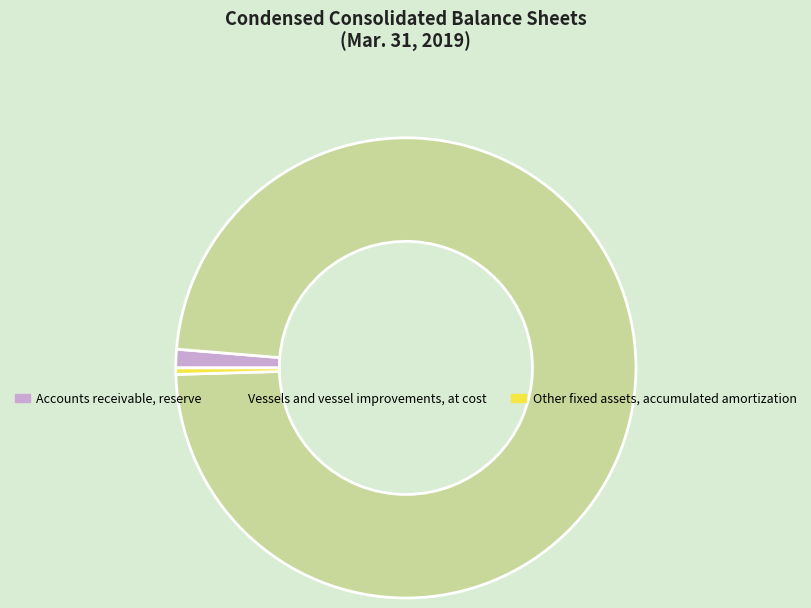

Which slice is the largest?

Vessels and vessel improvements, at cost